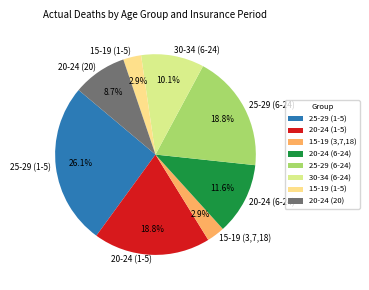

Count the number of slices in the pie.

8